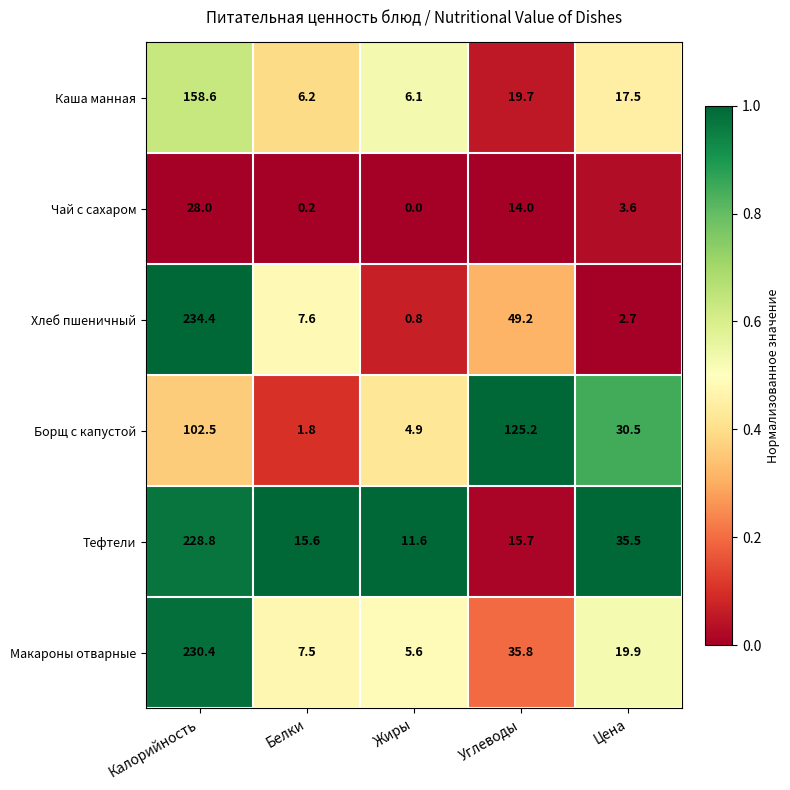

True or false: Чай с сахаром has a value of 9.2 at Калорийность.

False